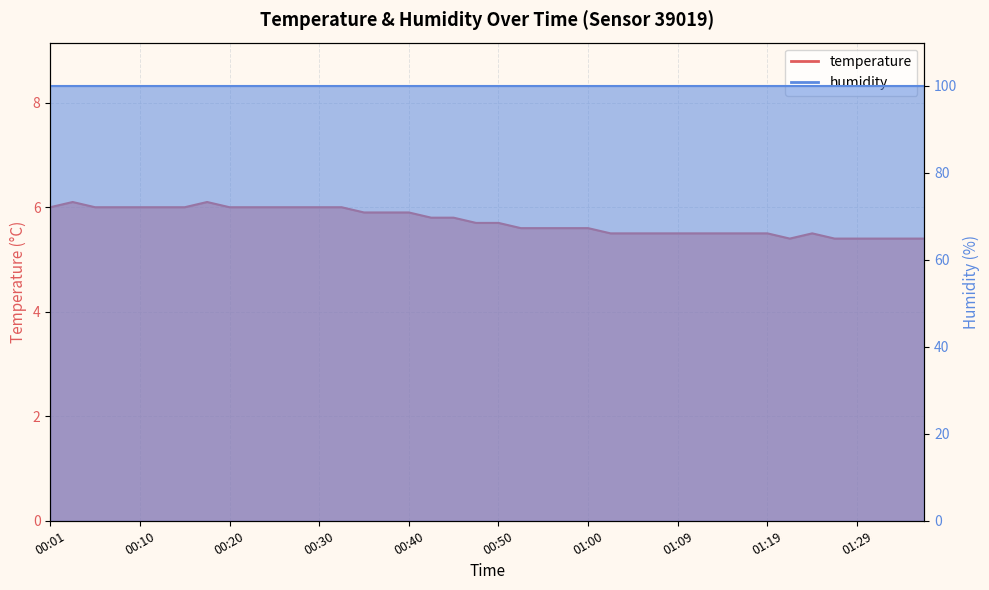

Reading left to right, list all the values displayed in this chart.

00:01=6.0	00:03=6.1	00:05=6.0	00:08=6.0	00:10=6.0	00:13=6.0	00:15=6.0	00:18=6.1	00:20=6.0	00:23=6.0	00:25=6.0	00:27=6.0	00:30=6.0	00:33=6.0	00:35=5.9	00:37=5.9	00:40=5.9	00:42=5.8	00:45=5.8	00:48=5.7	00:50=5.7	00:52=5.6	00:55=5.6	00:57=5.6	01:00=5.6	01:02=5.5	01:05=5.5	01:07=5.5	01:09=5.5	01:12=5.5	01:15=5.5	01:17=5.5	01:19=5.5	01:22=5.4	01:24=5.5	01:27=5.4	01:29=5.4	01:32=5.4	01:34=5.4	01:36=5.4